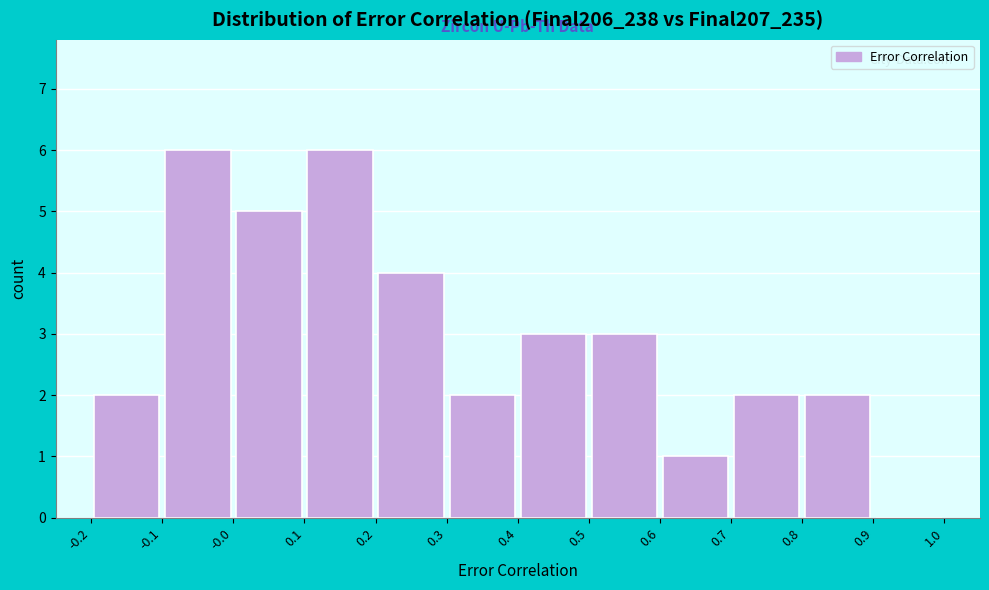

Reading left to right, transcribe this chart: for each bar, give the range it covers on the x-axis and its height. The values are not printed on the chart, so give them approximately, as read against the axis.

-0.2 to -0.1: 2
-0.1 to -0.0: 6
-0.0 to 0.1: 5
0.1 to 0.2: 6
0.2 to 0.3: 4
0.3 to 0.4: 2
0.4 to 0.5: 3
0.5 to 0.6: 3
0.6 to 0.7: 1
0.7 to 0.8: 2
0.8 to 0.9: 2
0.9 to 1.0: 0